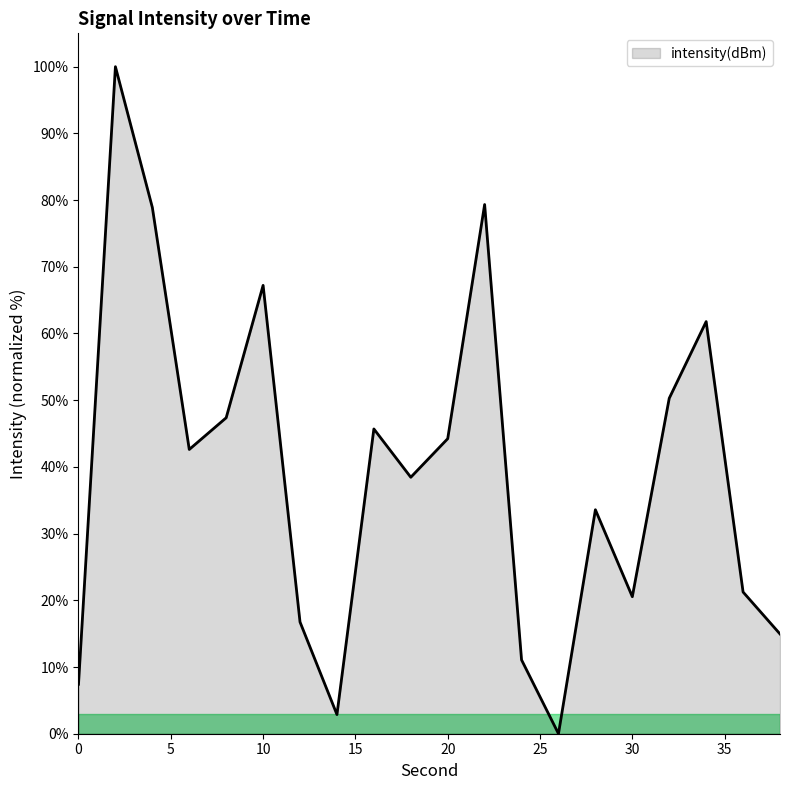

Reading left to right, transcribe all the data shown in this chart.

7.4	100.0	78.9	42.6	47.4	67.2	16.7	2.9	45.7	38.4	44.2	79.3	11.1	0.0	33.6	20.5	50.3	61.8	21.2	15.0